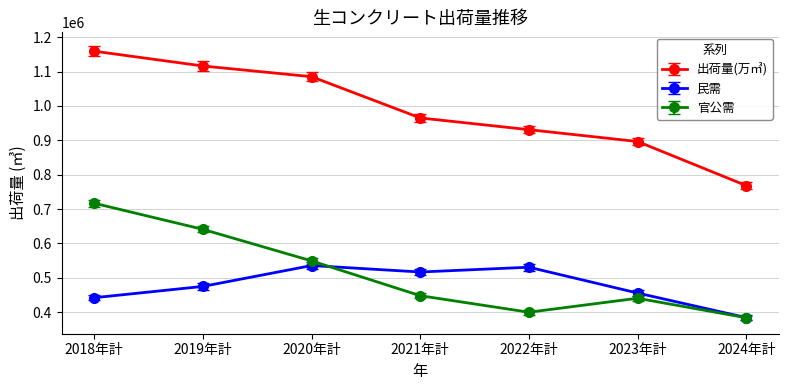

Between 2020年計 and 2023年計, which series saw the biggest shift?

出荷量(万㎥)